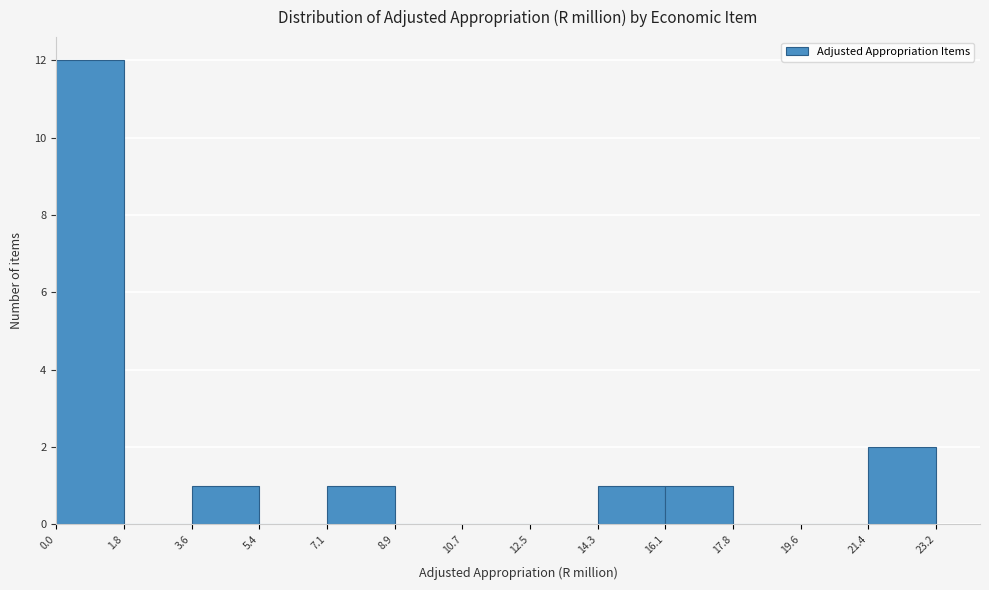

How tall is the bar that spans 3.6 to 5.4 on the x-axis? The values are not printed on the chart, so give them approximately, as read against the axis.

1